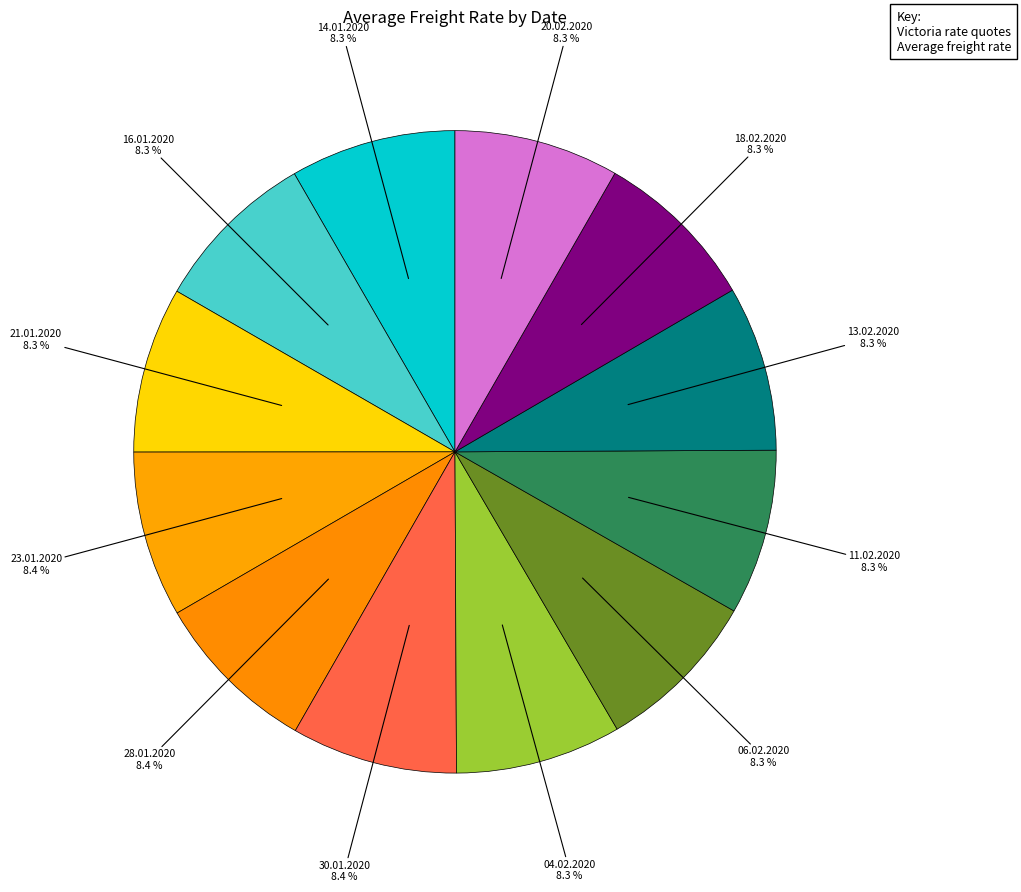

Which slice is the largest?

23.01.2020